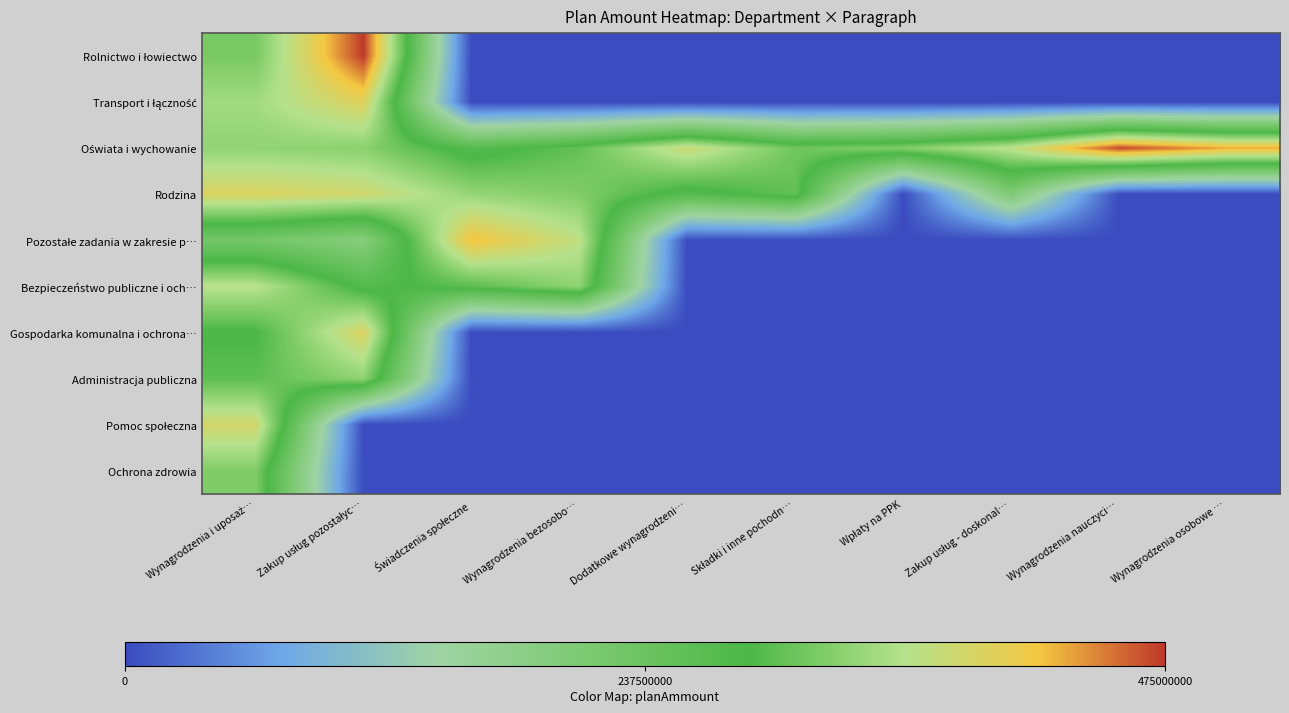

The Pozostałe zadania w zakresie p… series shows 3.0 at Wpłaty na PPK. True or false?

False